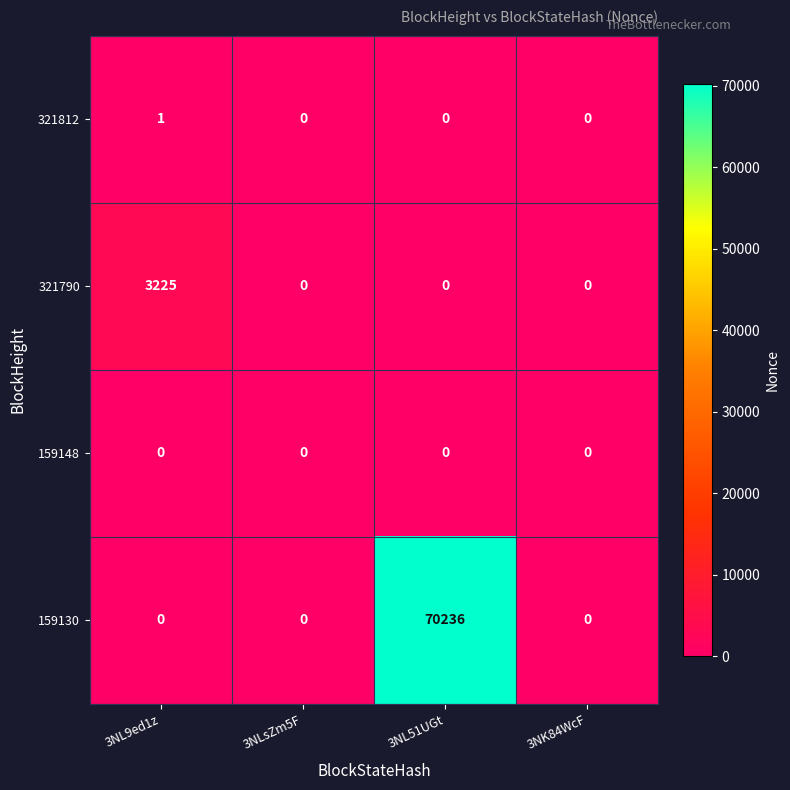

What is the difference between the maximum and second lowest values in the 159130 series?

70236